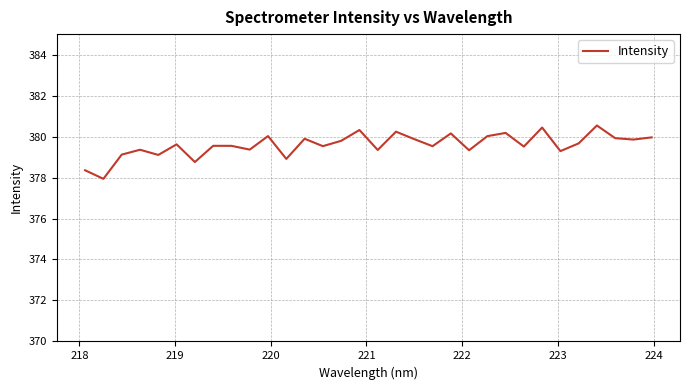

How many lines are shown in the chart?

1